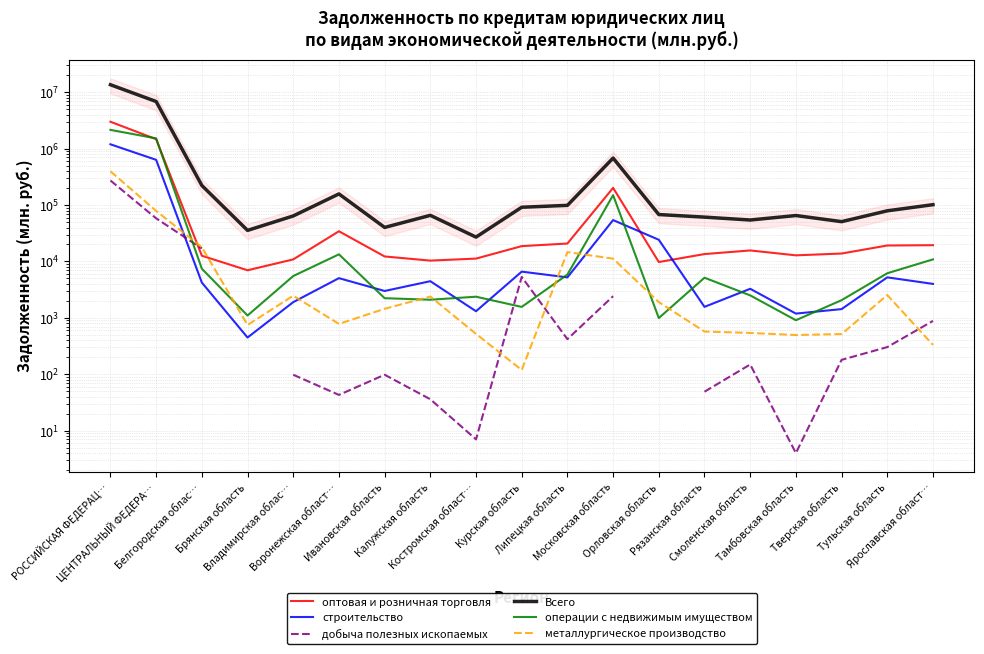

At which label does строительство reach its minimum?

Брянская область